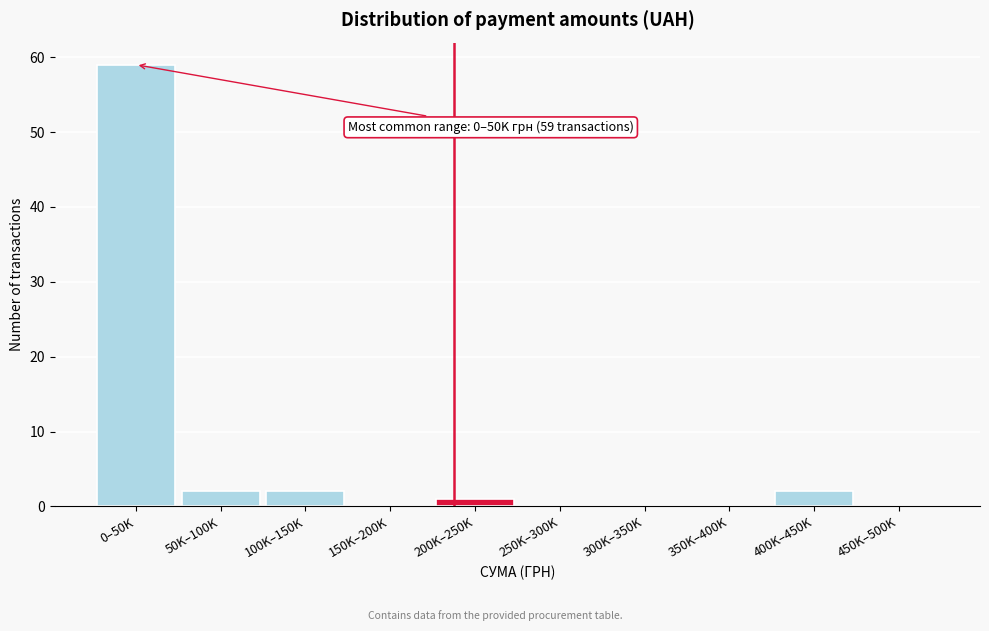

Reading left to right, list all the values displayed in this chart.

0–50K=59	50K–100K=2	100K–150K=2	150K–200K=0	200K–250K=1	250K–300K=0	300K–350K=0	350K–400K=0	400K–450K=2	450K–500K=0